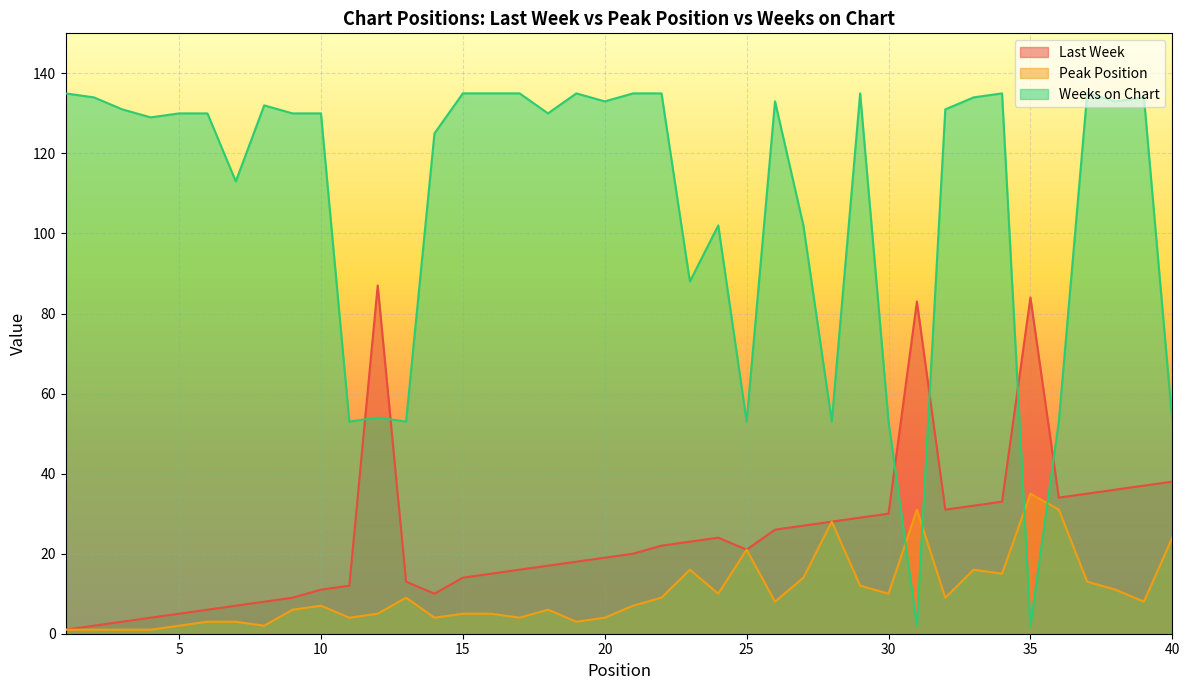

After their last crossing, which series has the higher values: Peak Position or Weeks on Chart?

Weeks on Chart